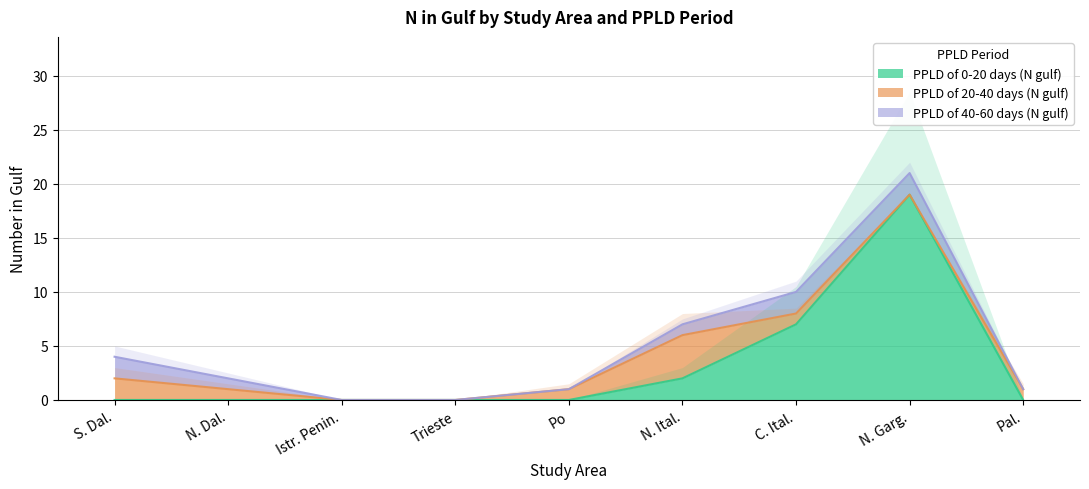

The value of PPLD of 0-20 days (N gulf) at Trieste is 13. True or false?

False